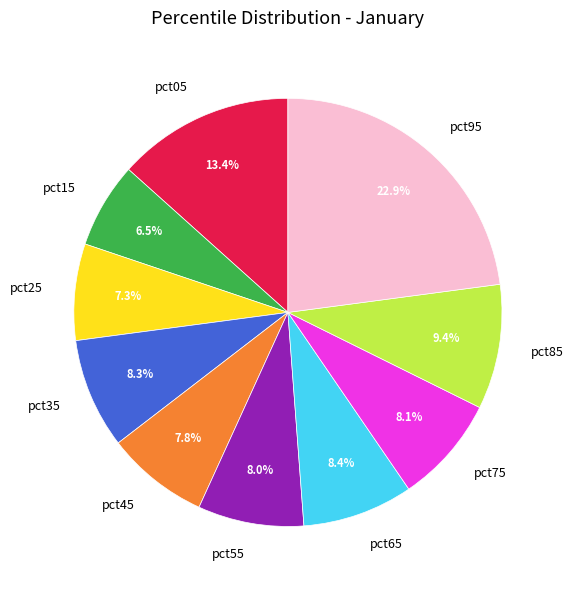

Does pct95 account for over 50% of the chart?

No